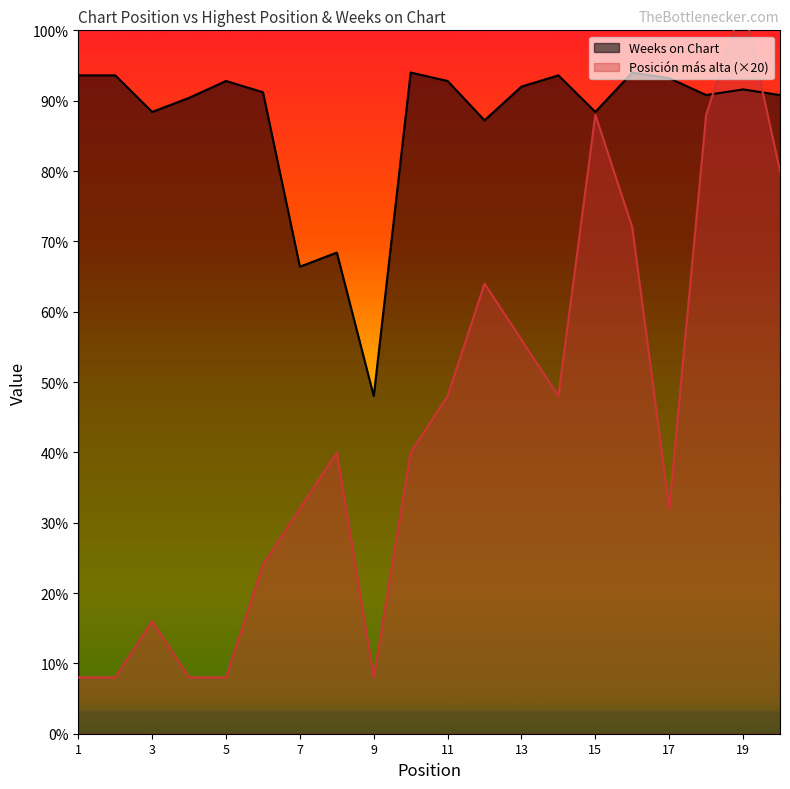

Reading right to left, extract all data points from this chart.

Posicion mas alta: 20=200	19=260	18=220	17=80	16=180	15=220	14=120	13=140	12=160	11=120	10=100	9=20	8=100	7=80	6=60	5=20	4=20	3=40	2=20	1=20
Weeks on Chart: 20=227	19=229	18=227	17=233	16=235	15=221	14=234	13=230	12=218	11=232	10=235	9=120	8=171	7=166	6=228	5=232	4=226	3=221	2=234	1=234